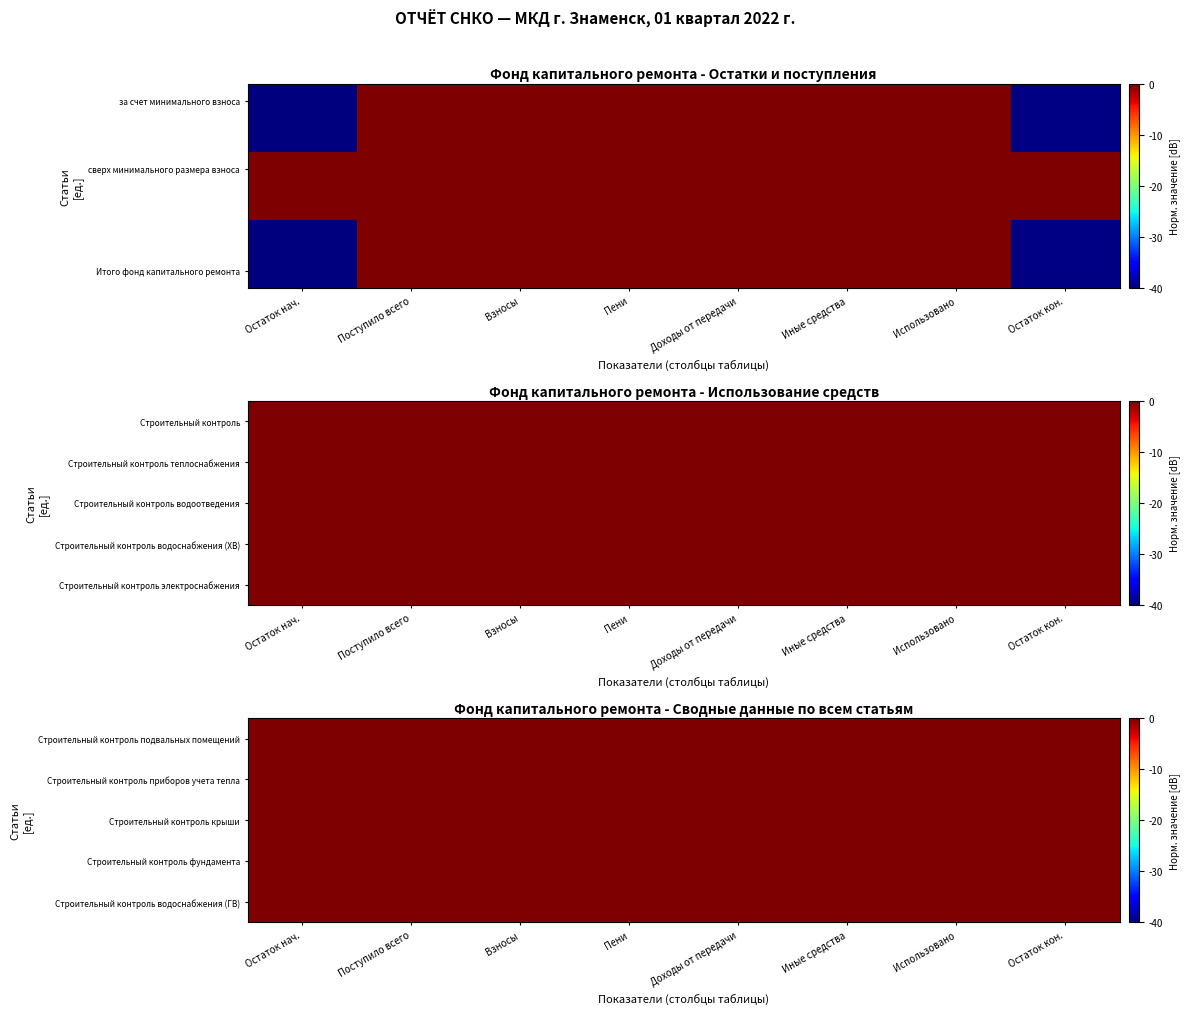

At how many categories does at least one series exceed -7?

8